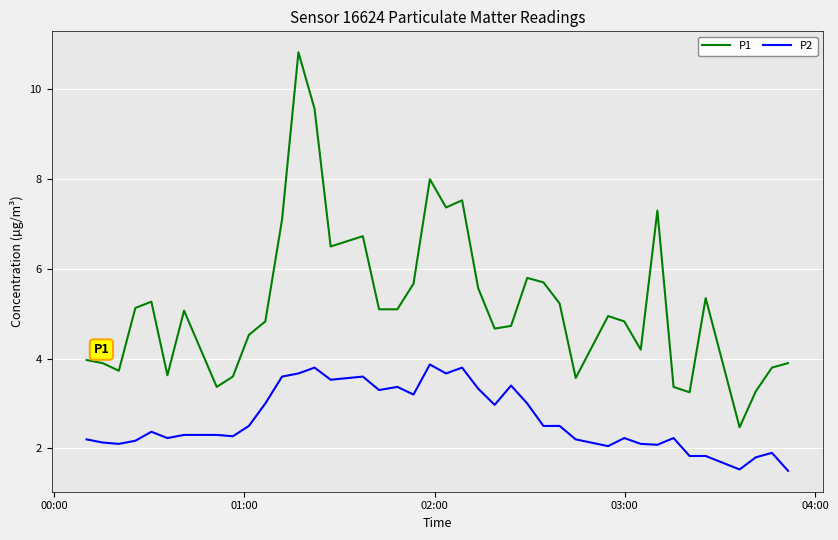

At how many categories does at least one series exceed 9?

2